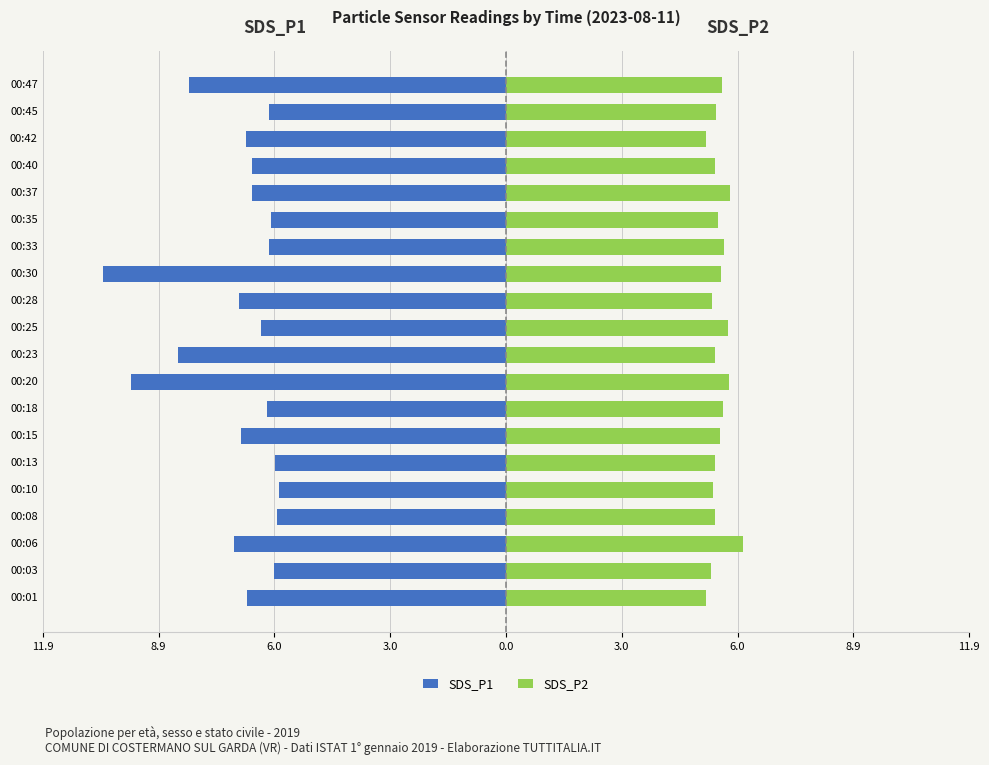

At 00:10, list the series in order from largest to smallest.

SDS_P2, SDS_P1